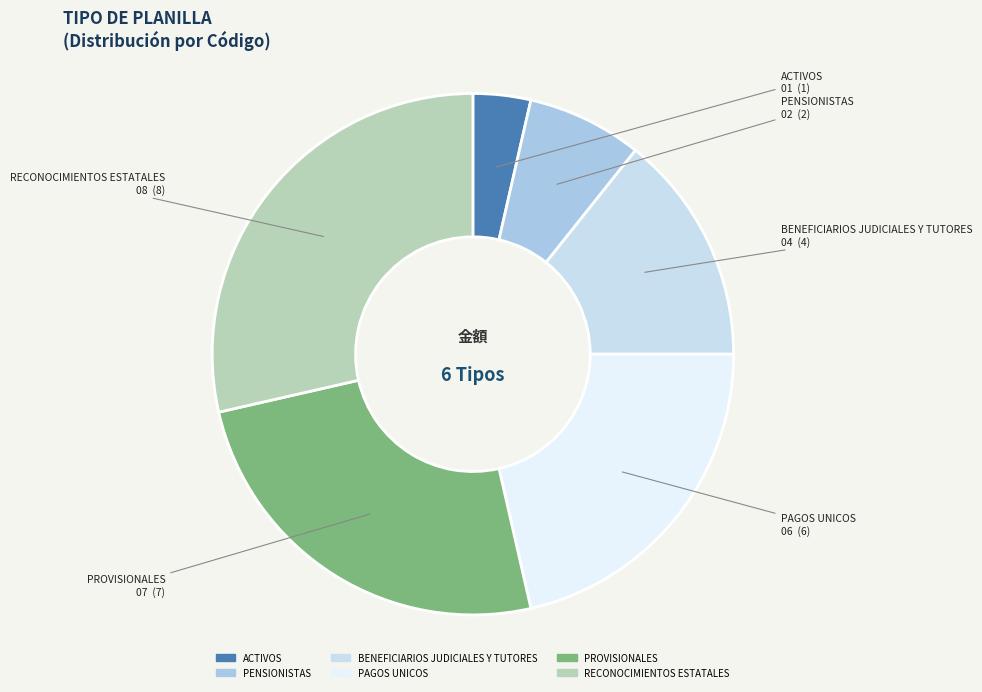

Does any single category account for the majority?

No